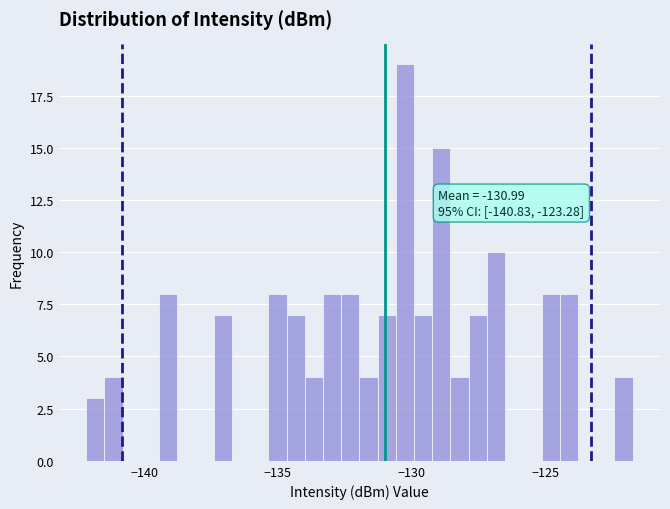

Read against the x-axis, roughly where is the centre of the tallest bar?

-130.0